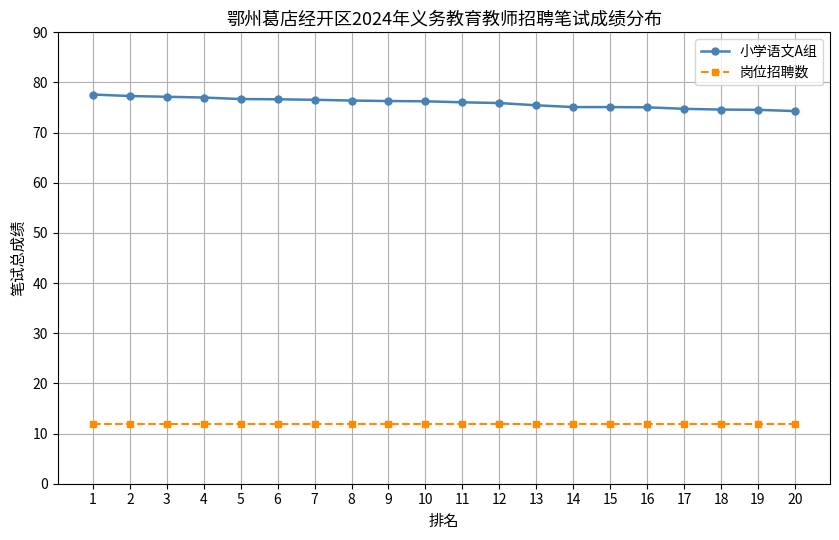

How many data points does each series have?

20